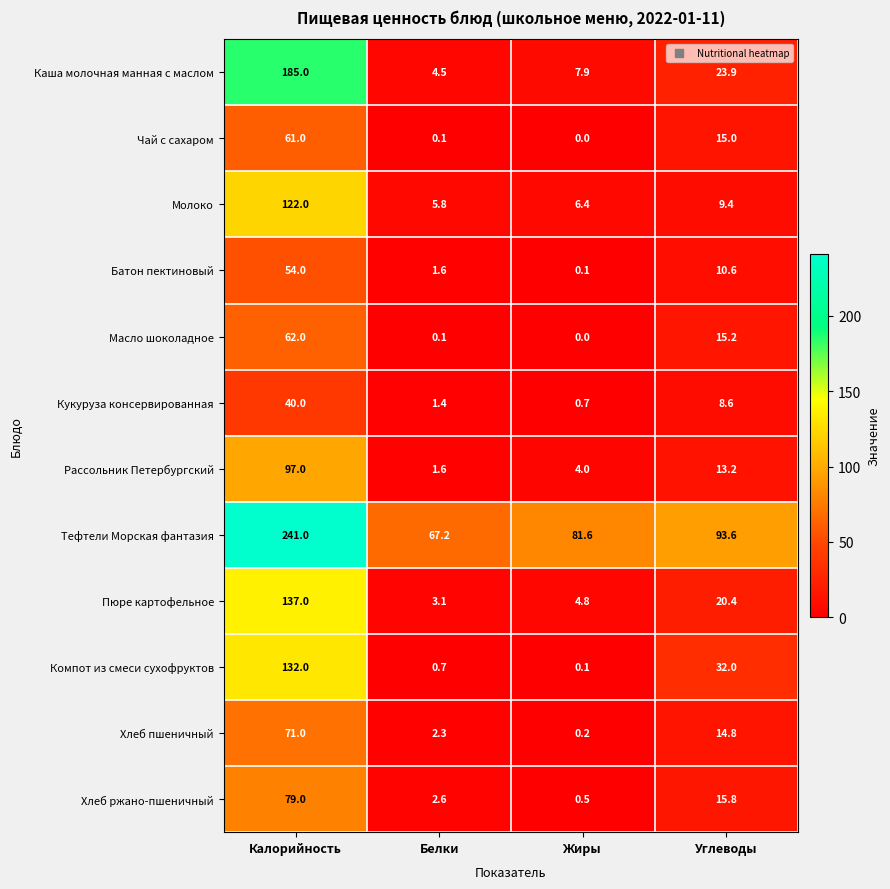

What is the total value across all series at Углеводы?

272.5